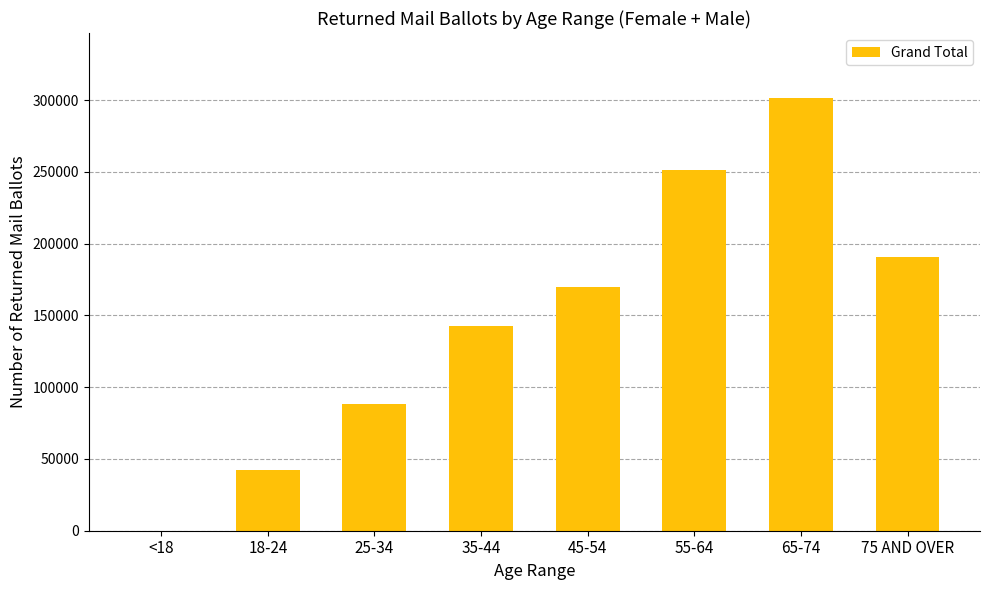

Where is the data nearest to the value 150789?

35-44